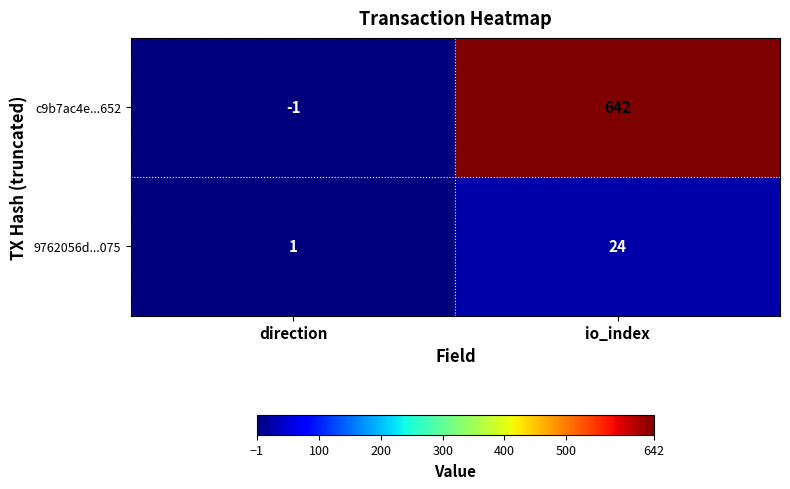

What is the highest value of the c9b7ac4e...652 series?

642